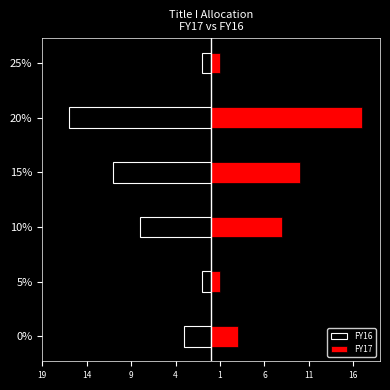

Rank the series by their maximum value, from highest to lowest.

FY17, FY16